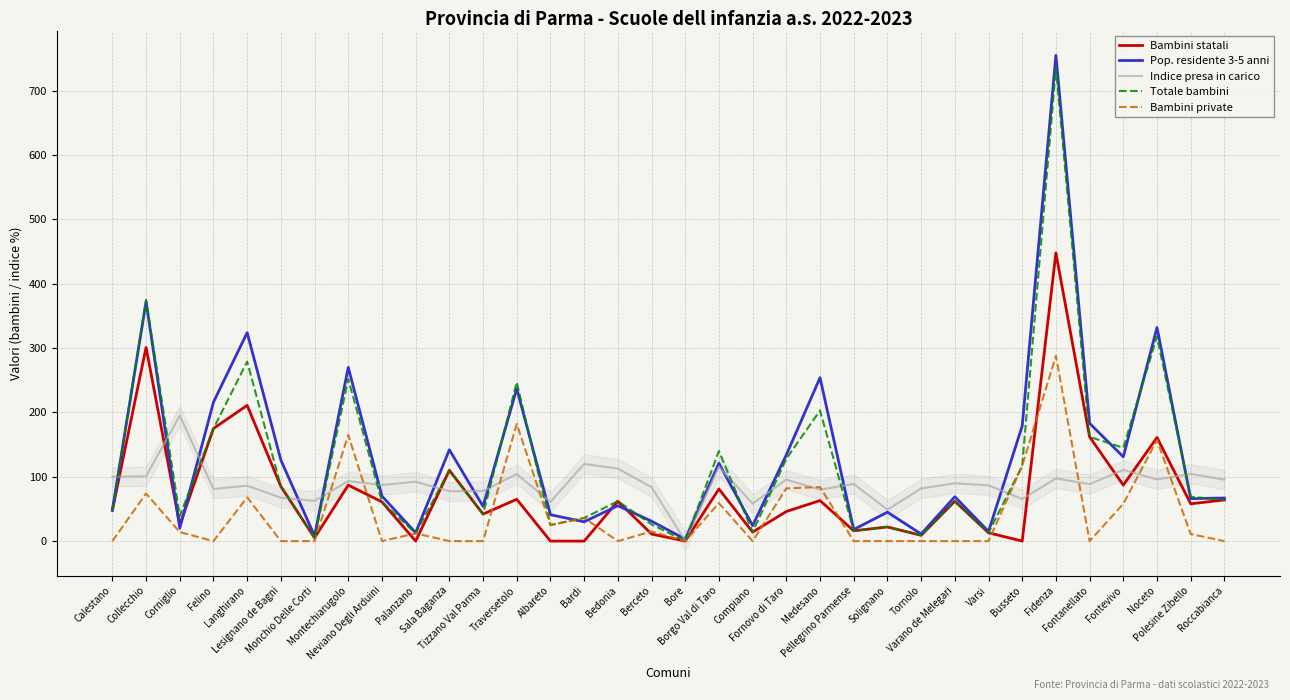

Between Corniglio and Fornovo di Taro, which is larger?

Fornovo di Taro